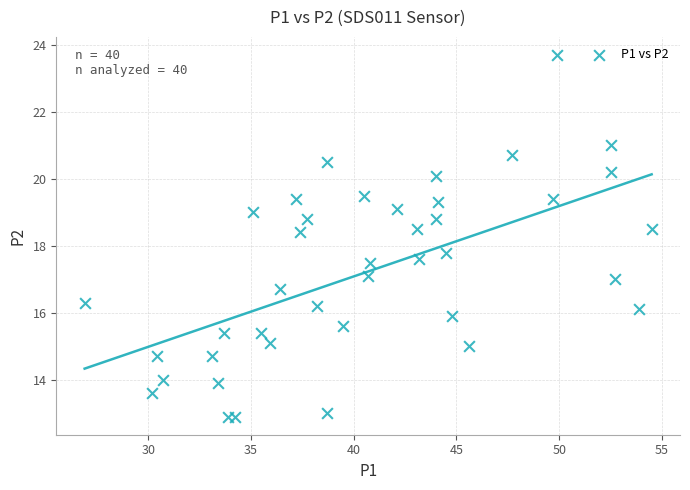

What Y value in the scatter plot is closest to 18?

17.8